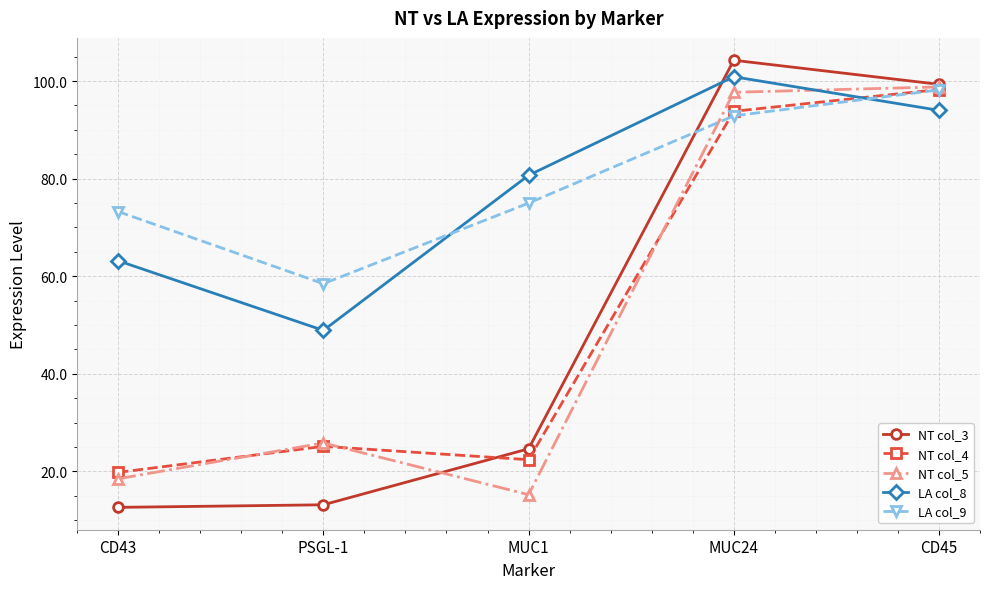

At which label is NT col_3 closest to 58?

MUC1